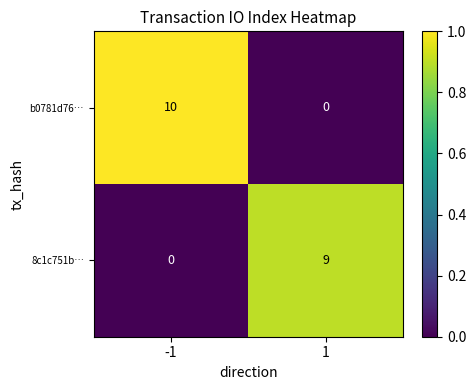

Reading right to left, what are all the values shown in this chart?

b0781d76…: 0	10
8c1c751b…: 9	0